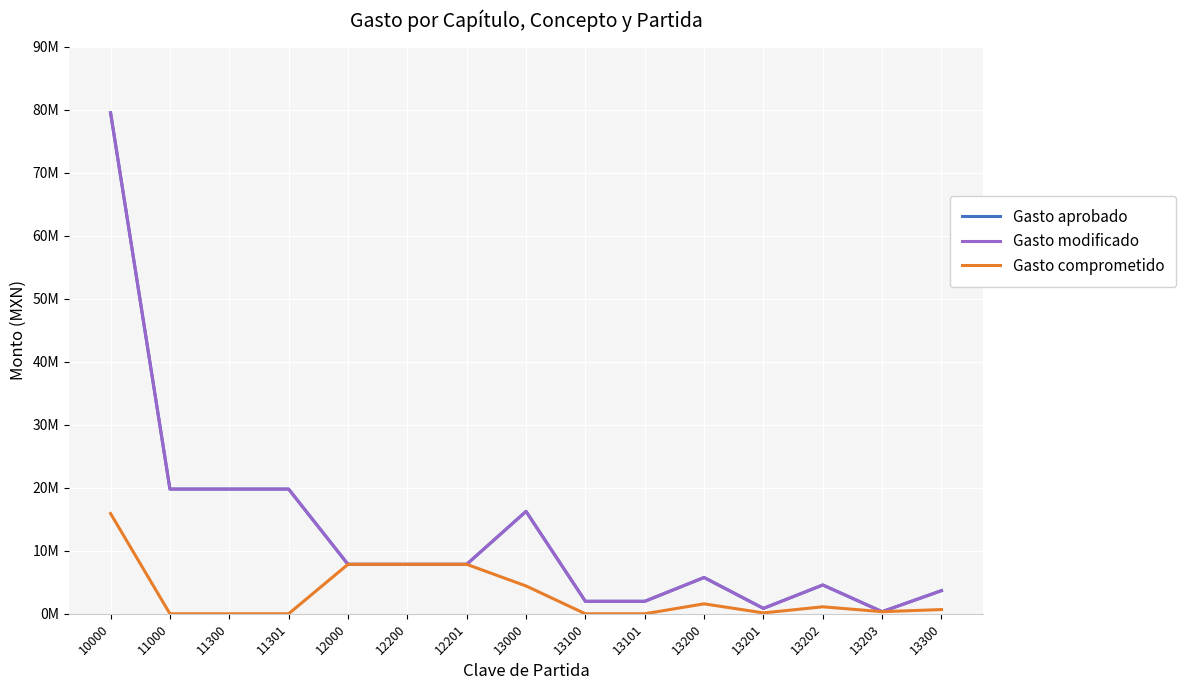

At which category does Gasto aprobado reach its first local peak?

13000